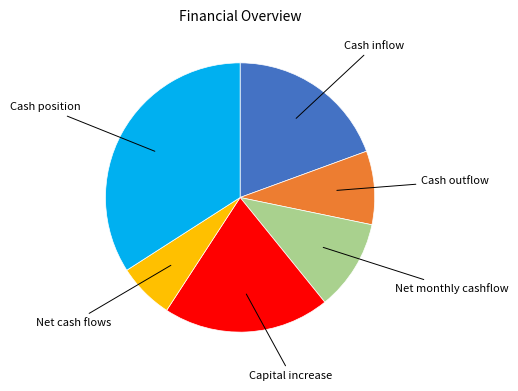

Is there any slice that represents more than half of the pie?

No